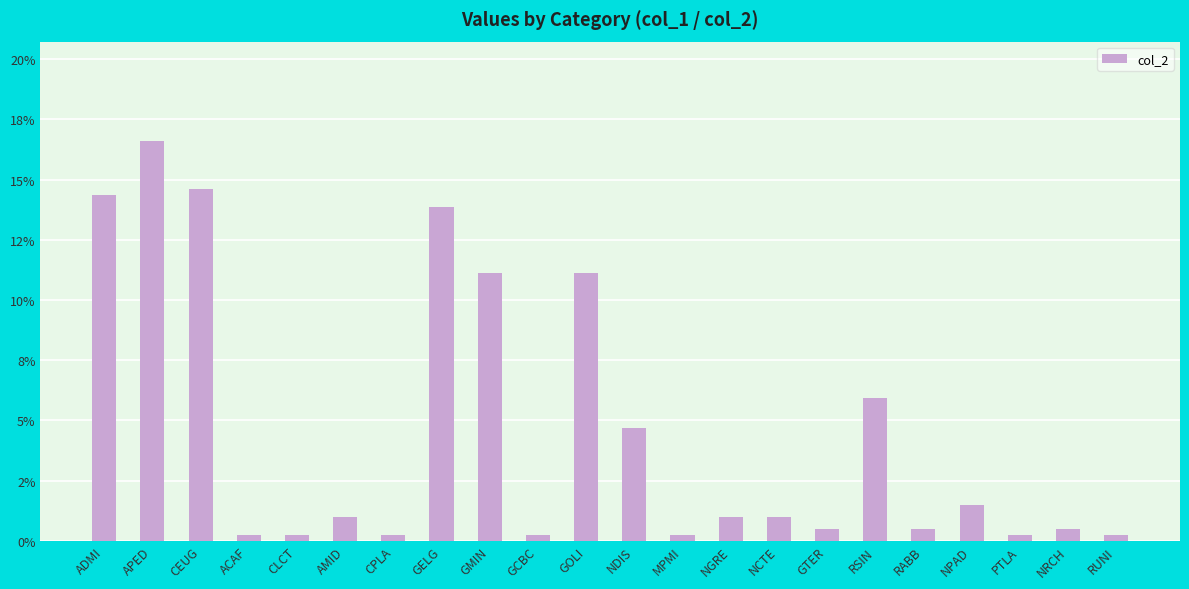

The value at CEUG is 14.6. True or false?

True